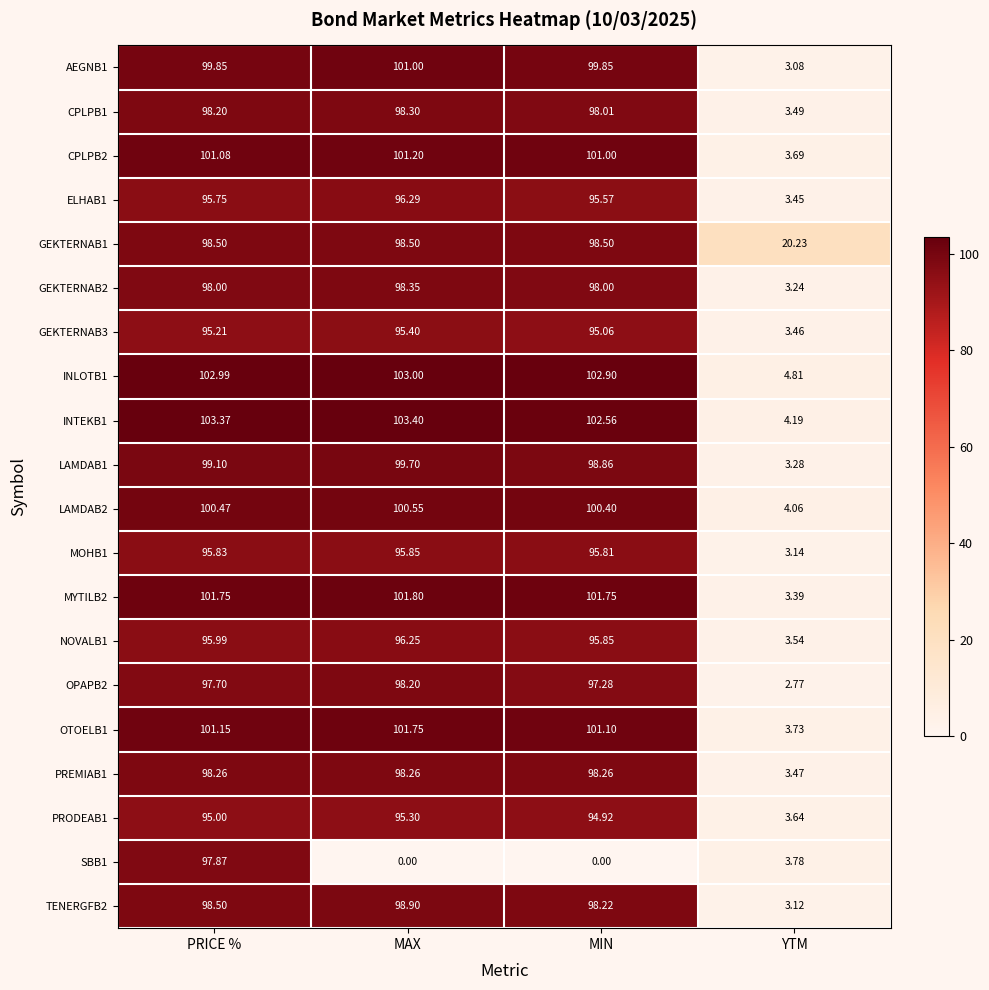

Is the value of SBB1 at PRICE % greater than the value of NOVALB1 at PRICE %?

Yes